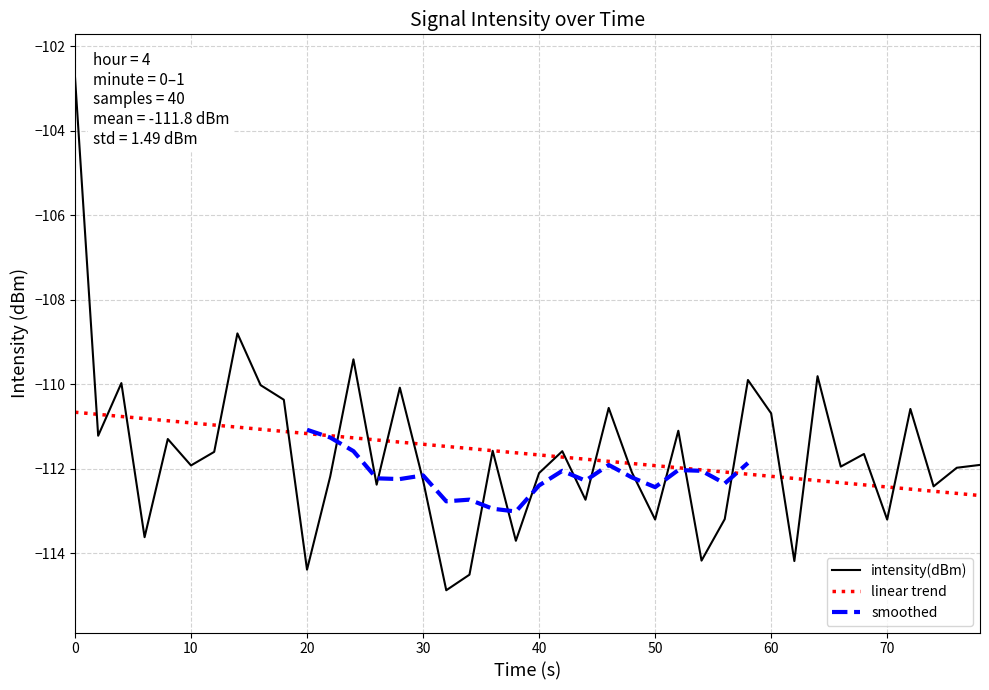

What is the maximum value for intensity(dBm)?

-102.7